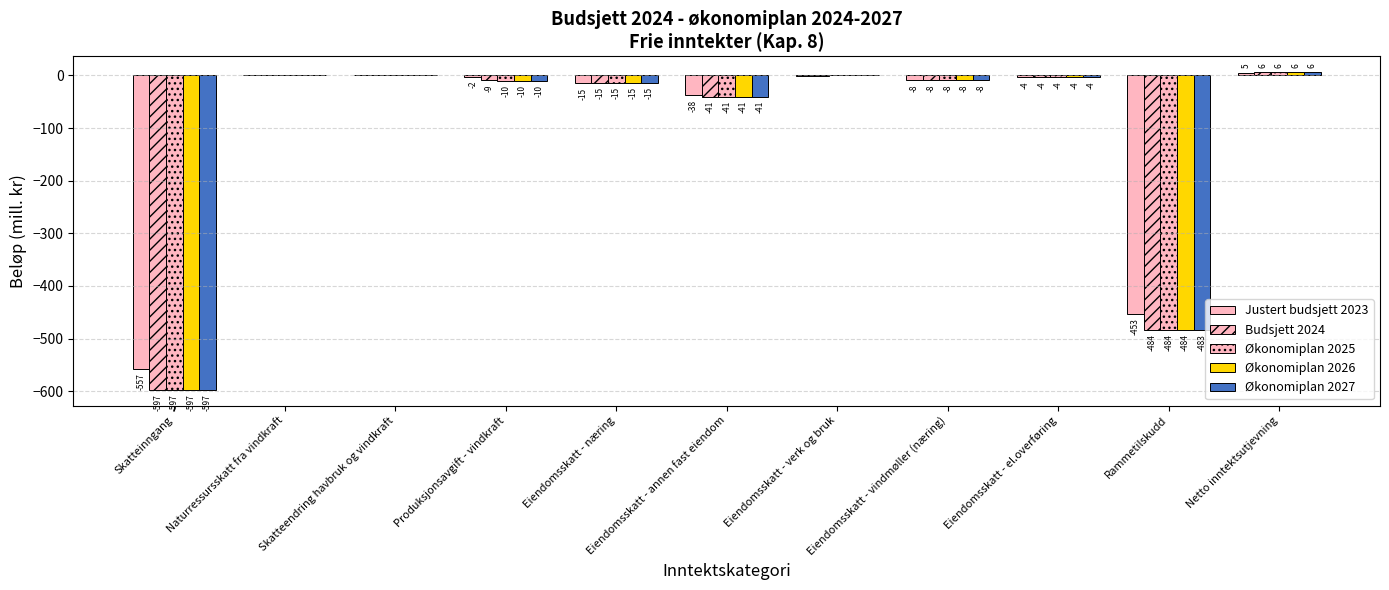

Which series changed the most between Skatteendring havbruk og vindkraft and Eiendomsskatt - el.overføring?

Justert budsjett 2023